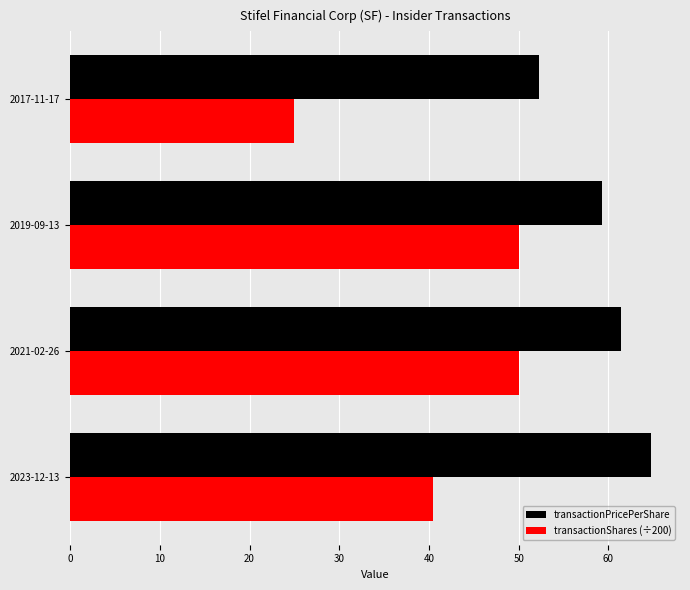

What is the difference between the maximum and minimum values in the transactionShares (÷200) series?

25.0